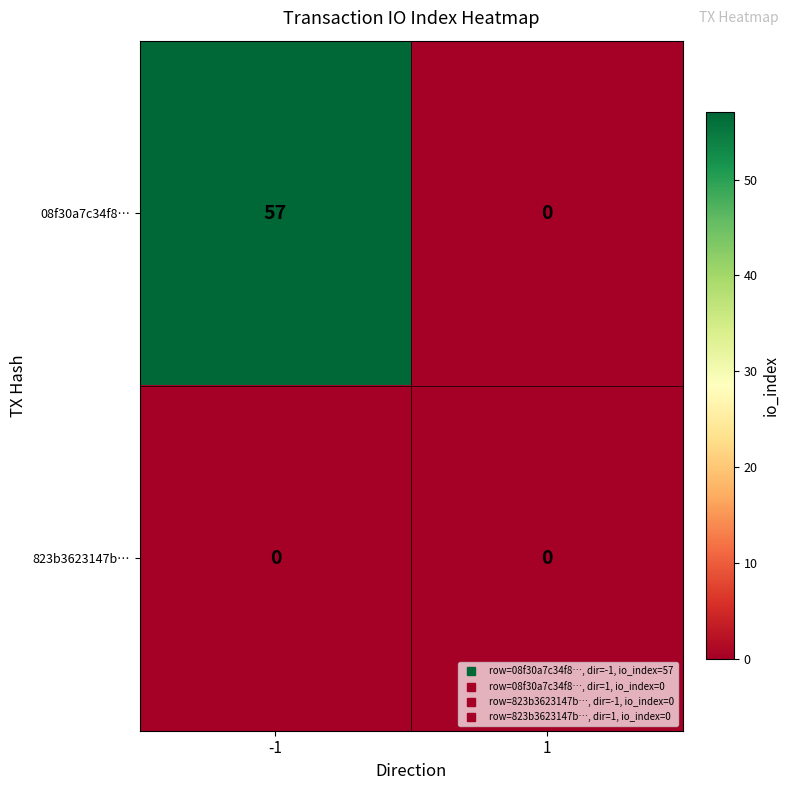

What is the greatest value displayed?

57